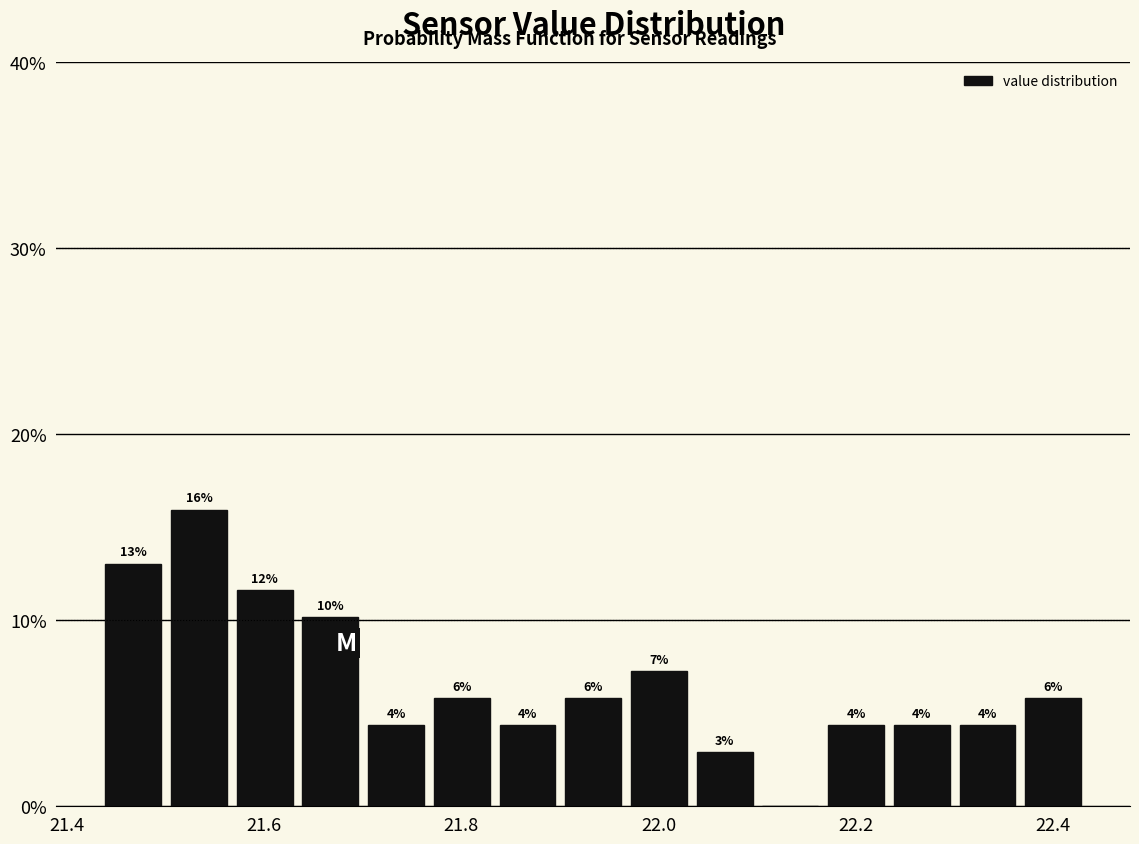

Read against the x-axis, roughly where is the centre of the tallest bar?

21.54